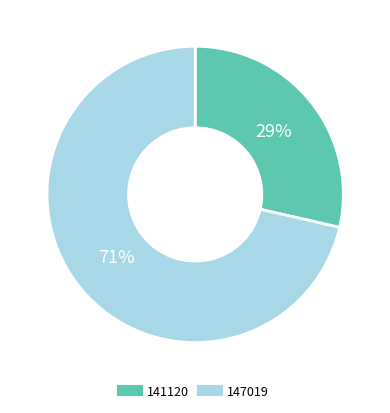

What is the majority slice?

147019